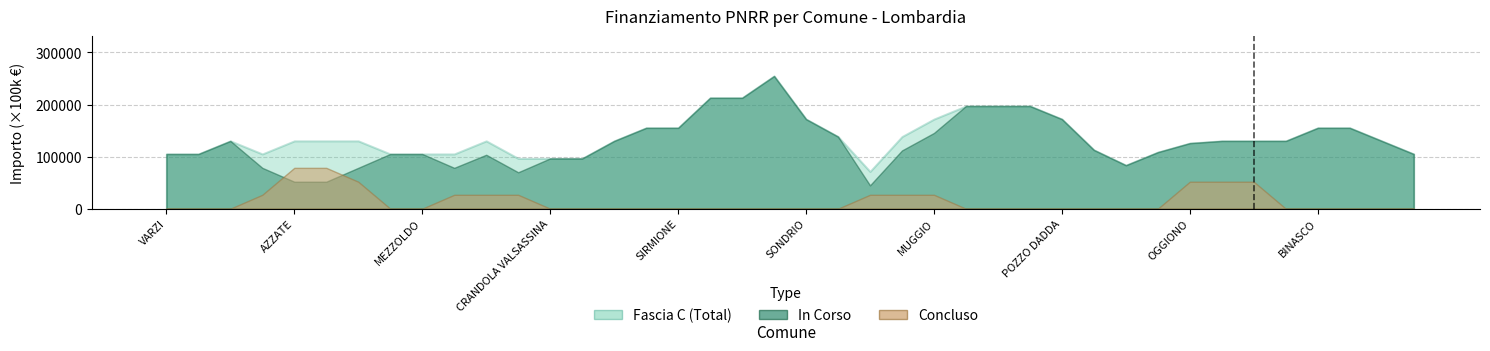

Is it true that Concluso equals 0.8 at CORSICO?

False